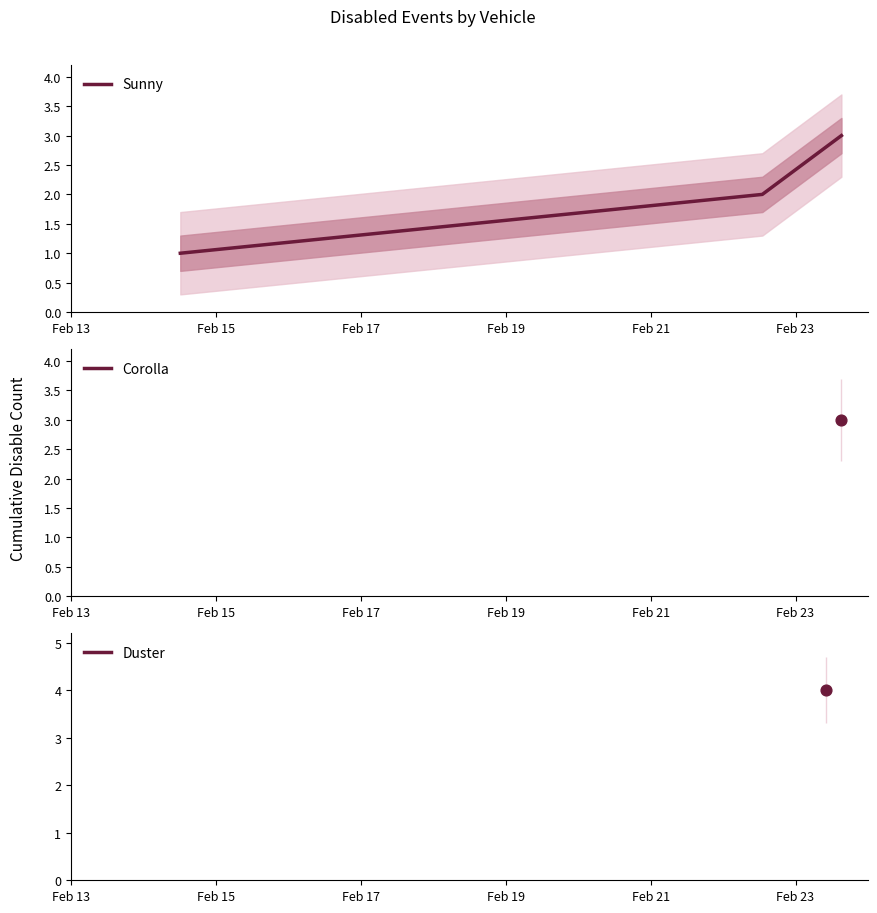

How many values in the Sunny series are below 2?

1